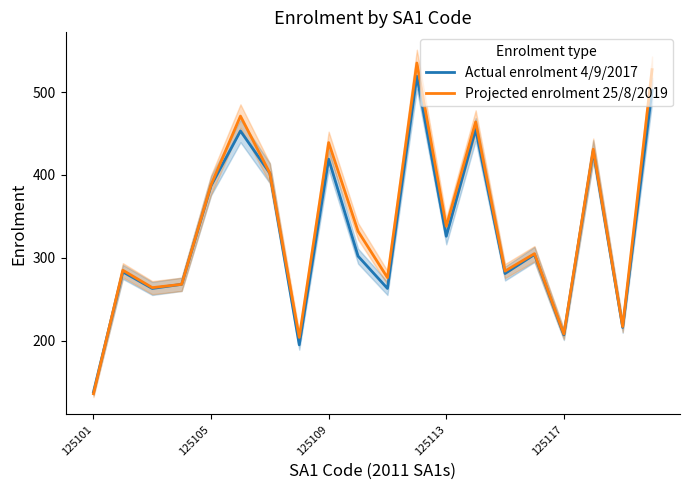

Is it true that Projected enrolment 25/8/2019 equals 338 at 125113?

True